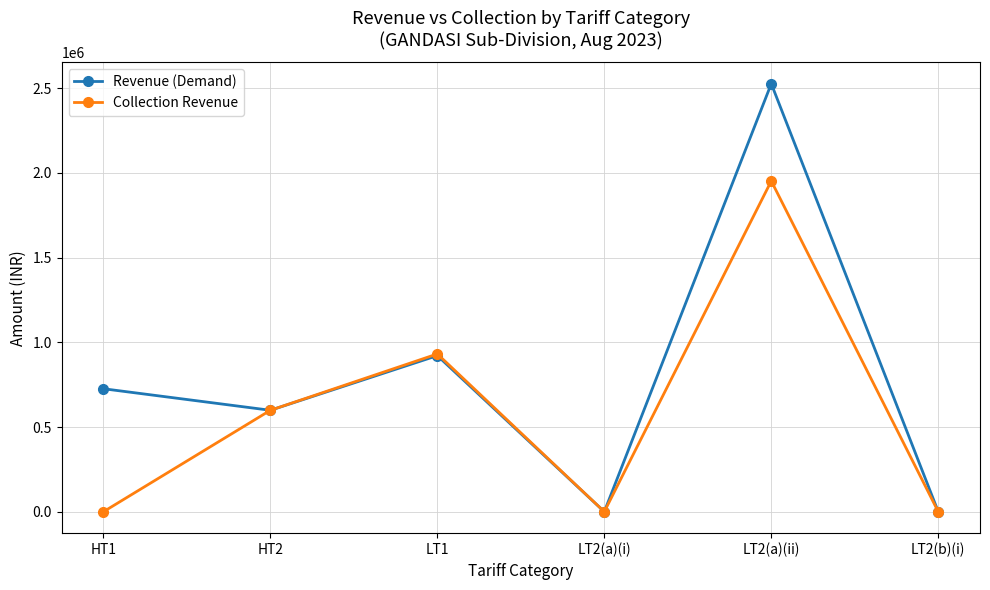

What is the difference between the highest and lowest values at LT2(b)(i)?

417.8